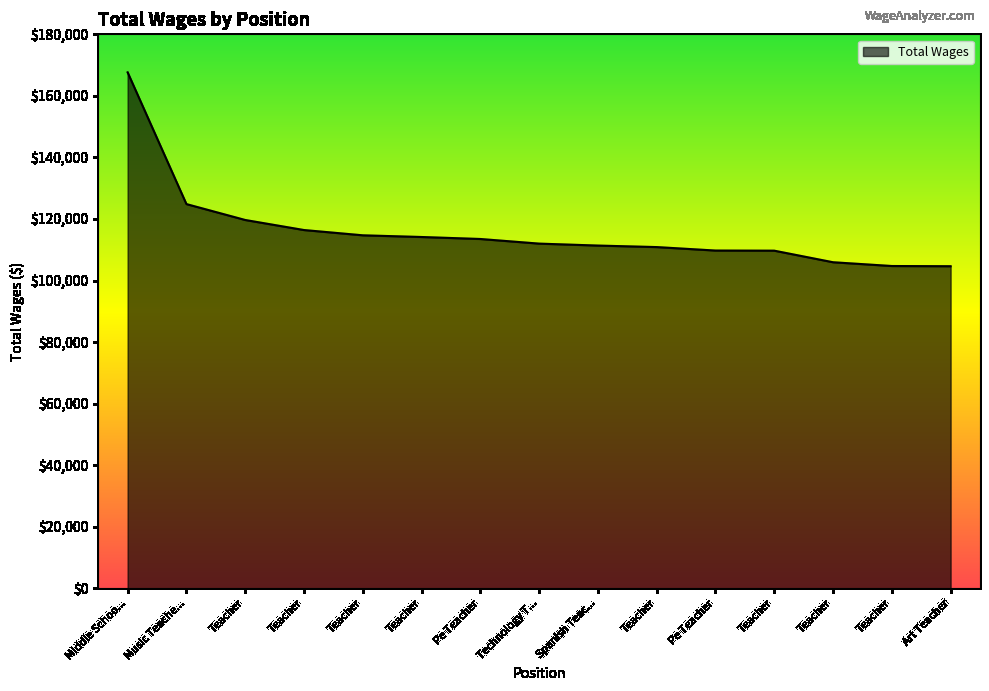

What is the change in value from Teacher to Pe Teacher?

-4952